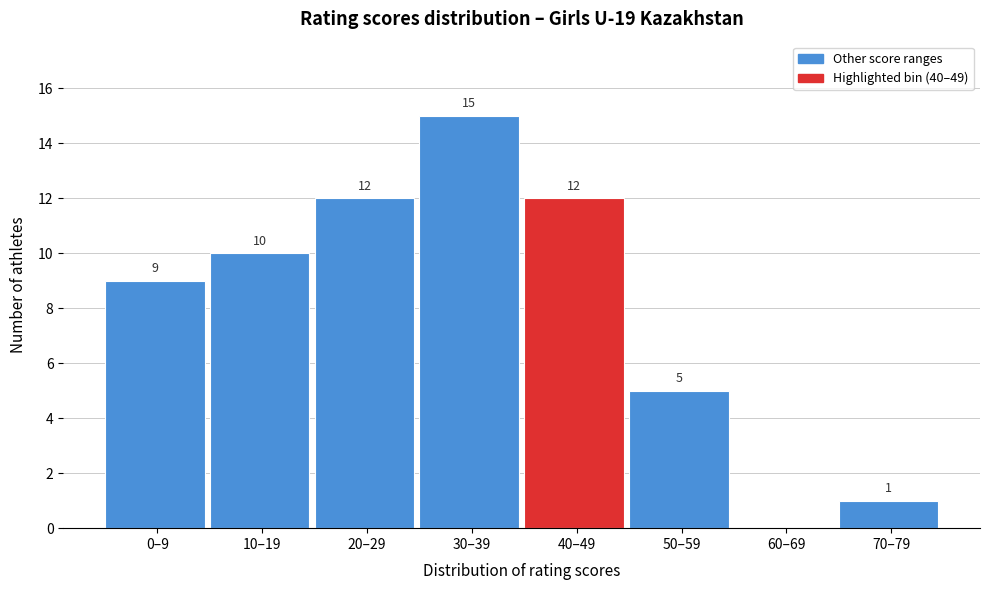

Reading left to right, transcribe all the data shown in this chart.

0–9=9	10–19=10	20–29=12	30–39=15	40–49=12	50–59=5	60–69=0	70–79=1